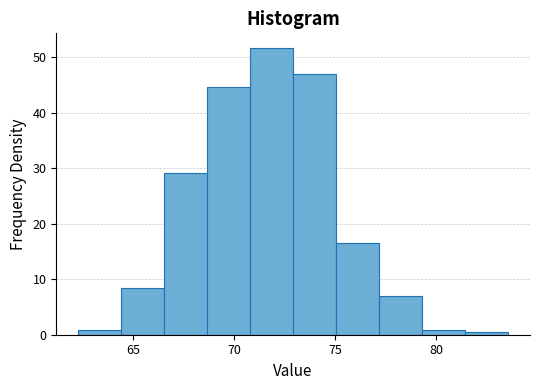

Over which range of the x-axis is the bar tallest?

71.0 to 73.0